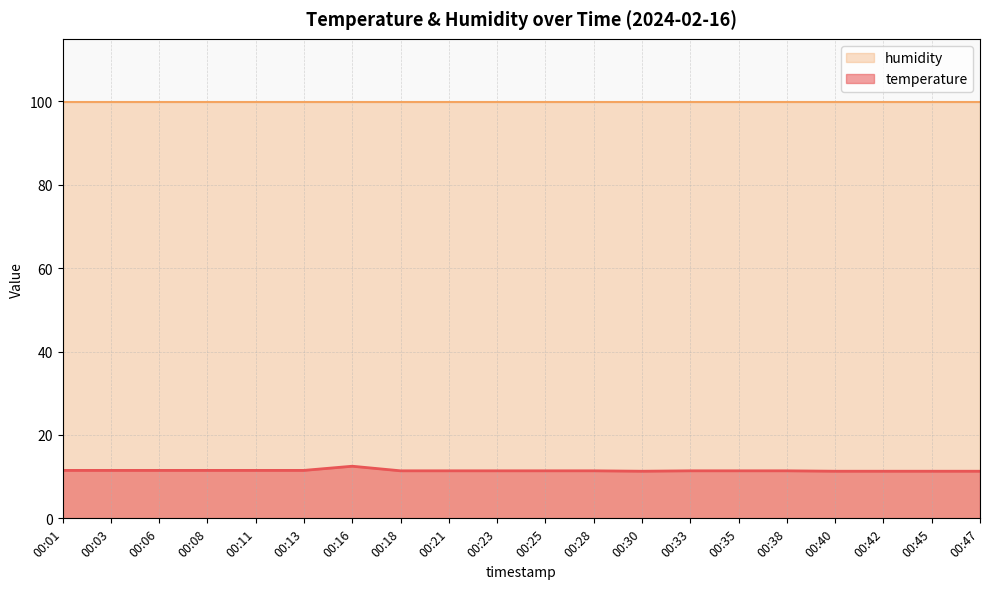

What is the approximate value at 00:21?

11.4